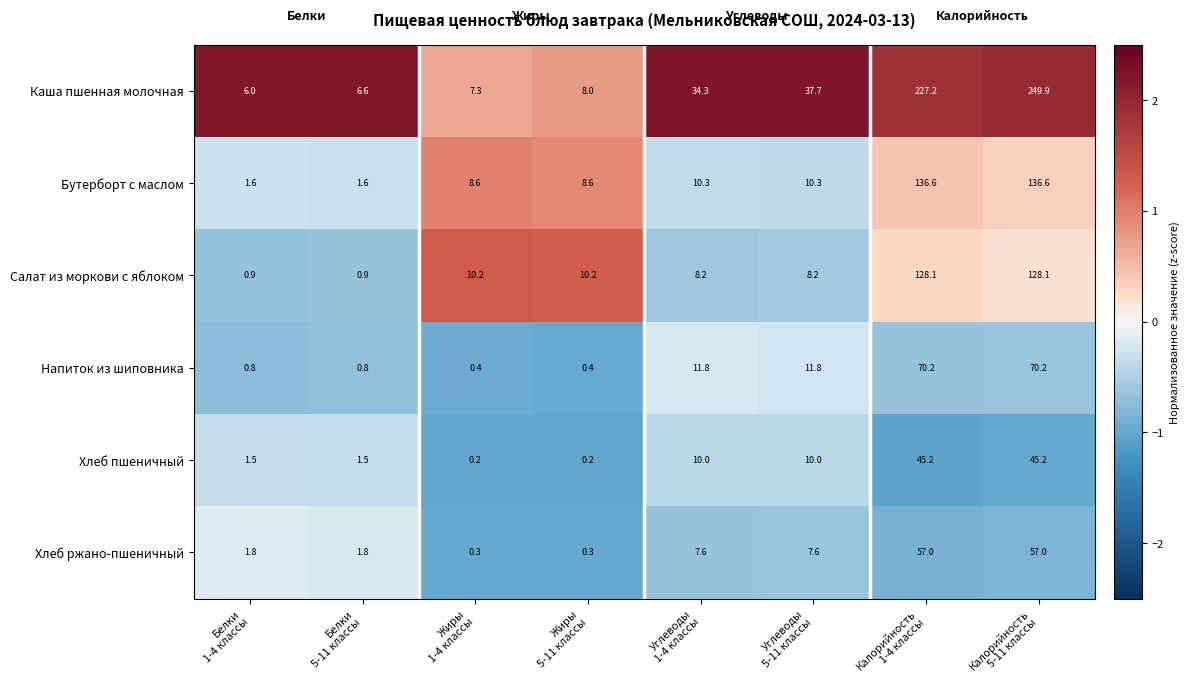

What is the average value of the Хлеб ржано-пшеничный series?

16.7